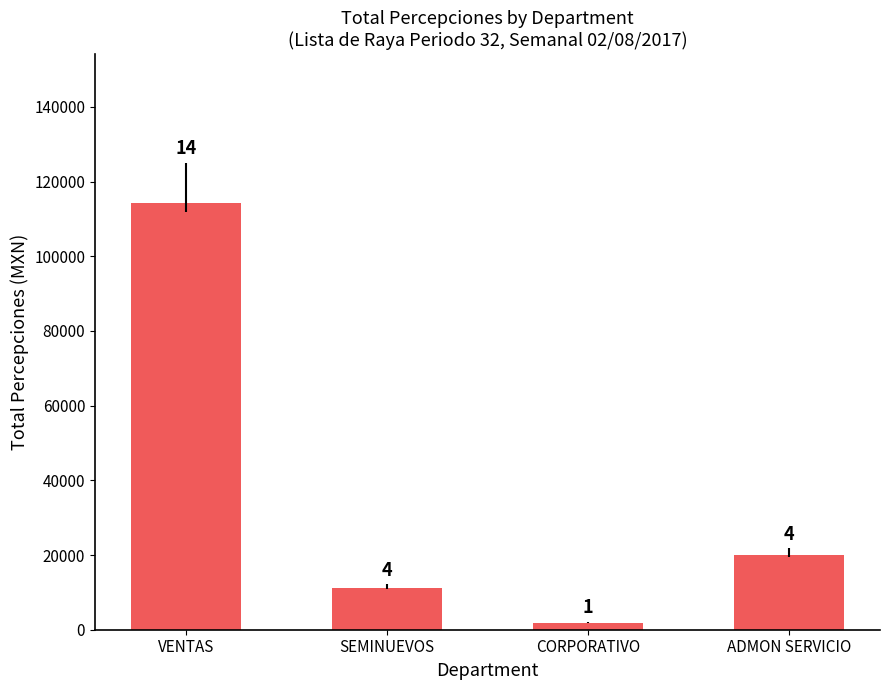

How many bars are there in total?

4